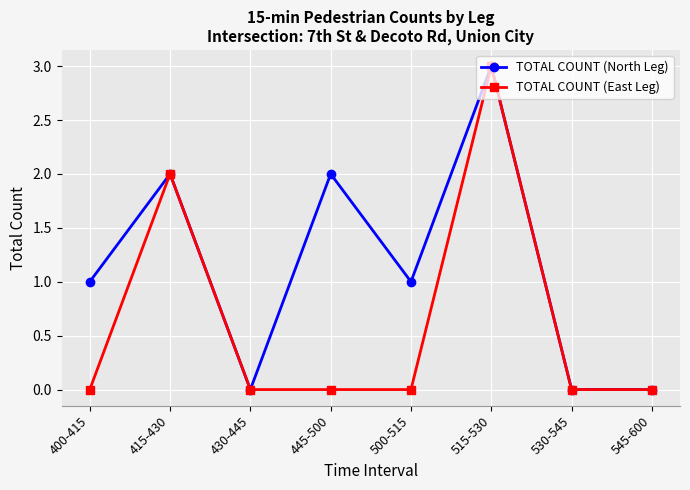

Which label corresponds to the largest value in the chart?

515-530